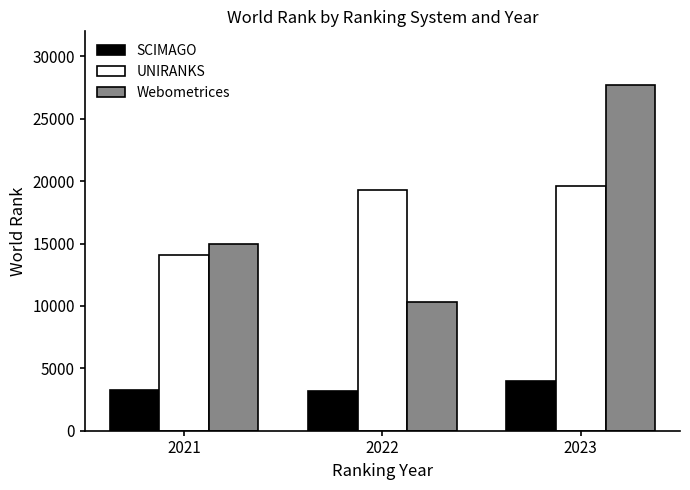

What is the difference between the highest and lowest values at 2022?

16146